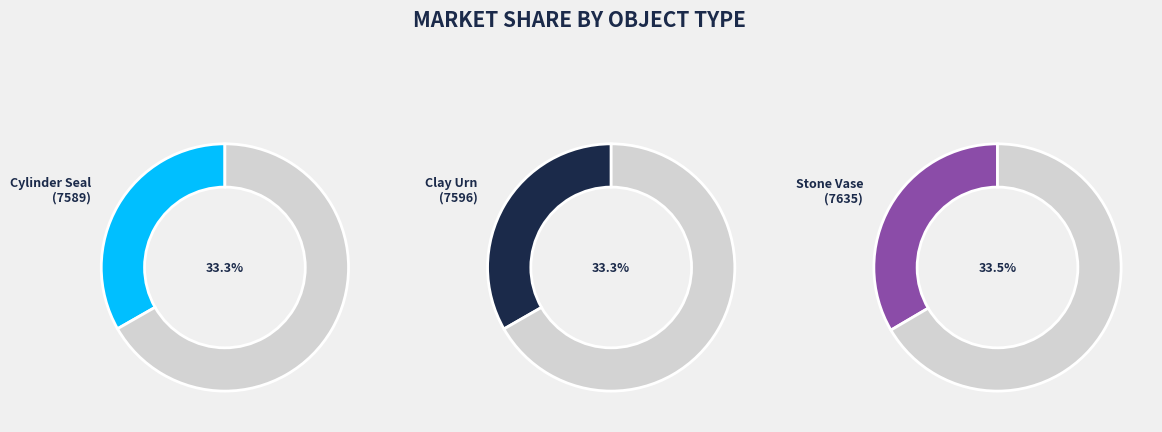

Is it true that 7596 is 33% of the pie?

True